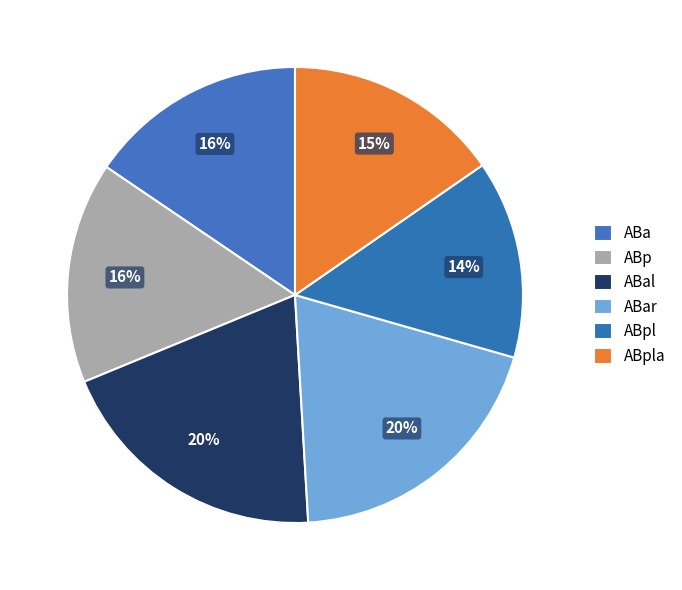

To the nearest percent, what is the average slice percentage?

17%